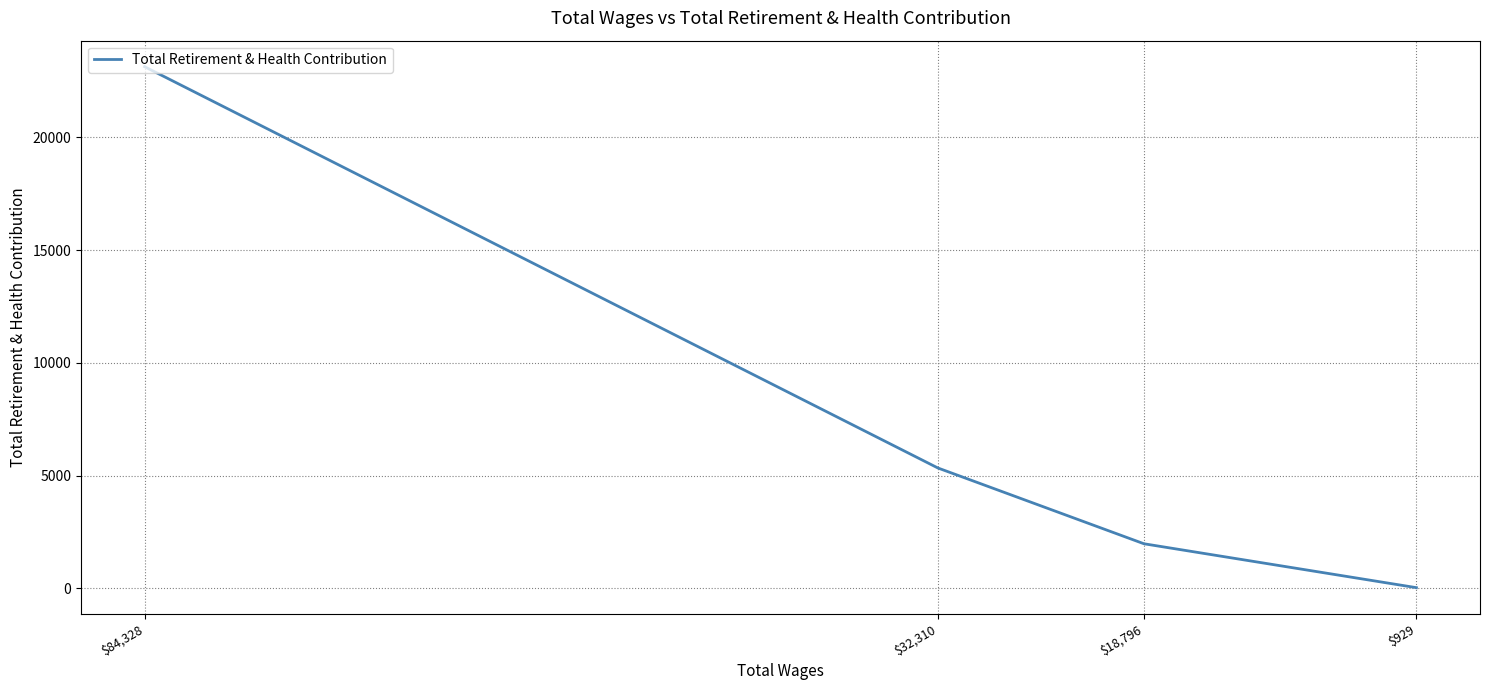

How many lines are shown in the chart?

1